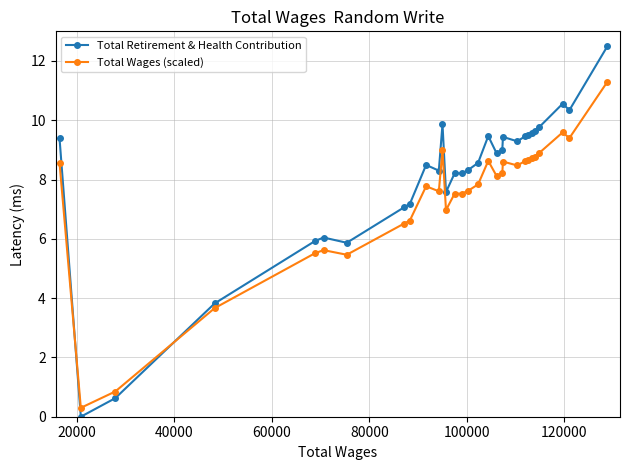

At how many categories does at least one series exceed 5?

27